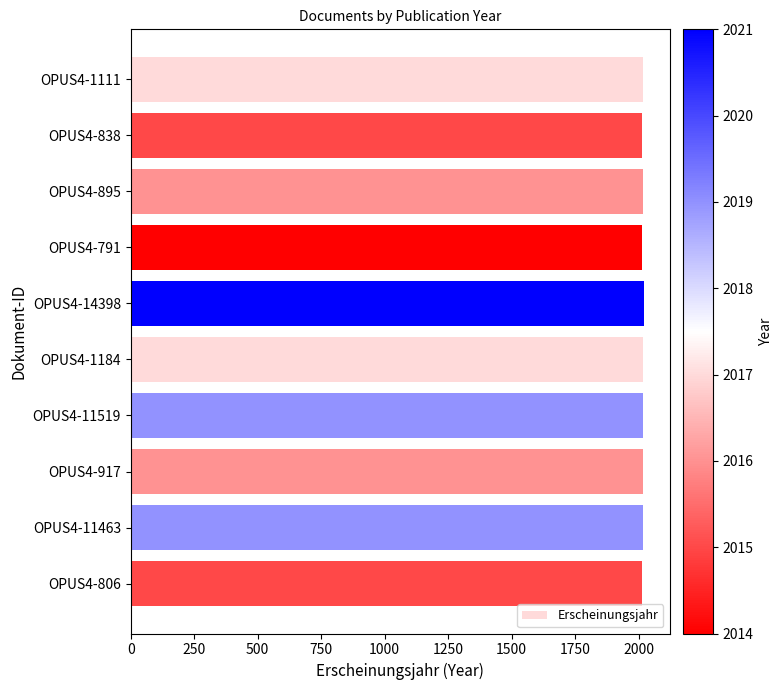

What is the sum of the values at OPUS4-806 and OPUS4-895?

4031